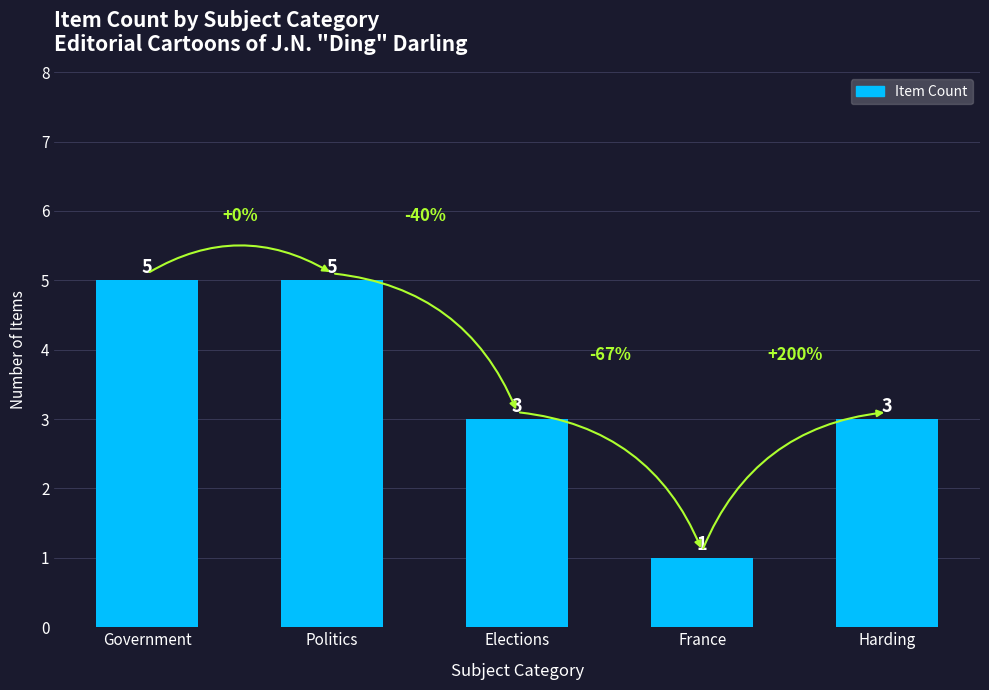

How many bars are there in total?

5